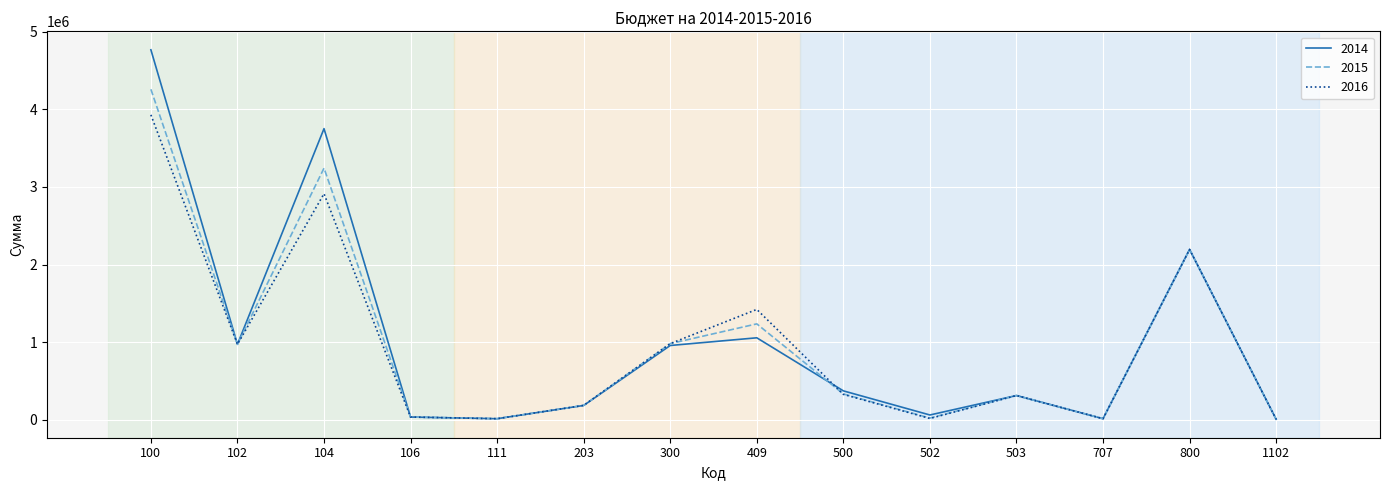

What is the highest value of the 2015 series?

4259000